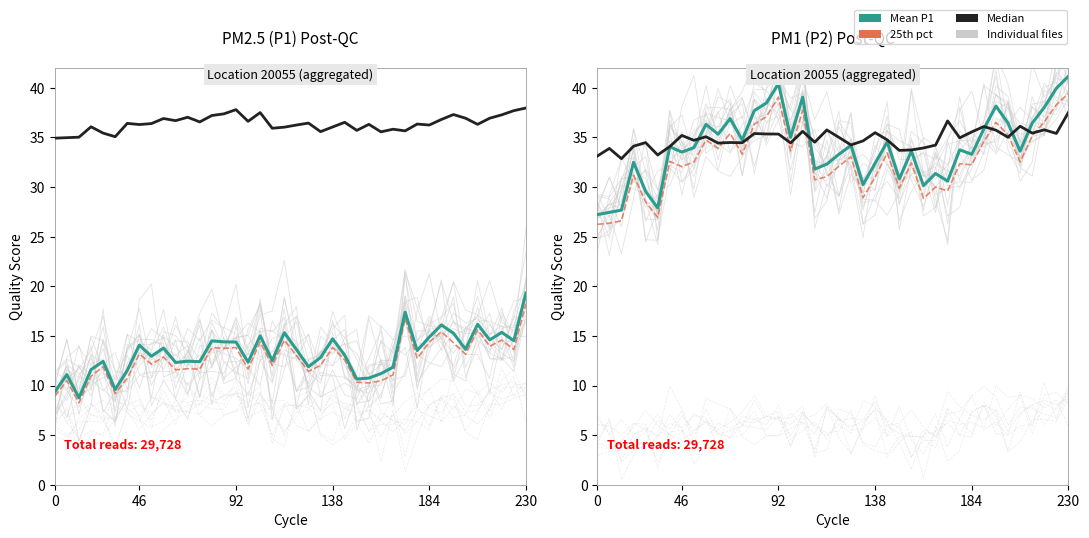

Rank the series at 21 from lowest to highest value.

25th pct, Mean P1, Median